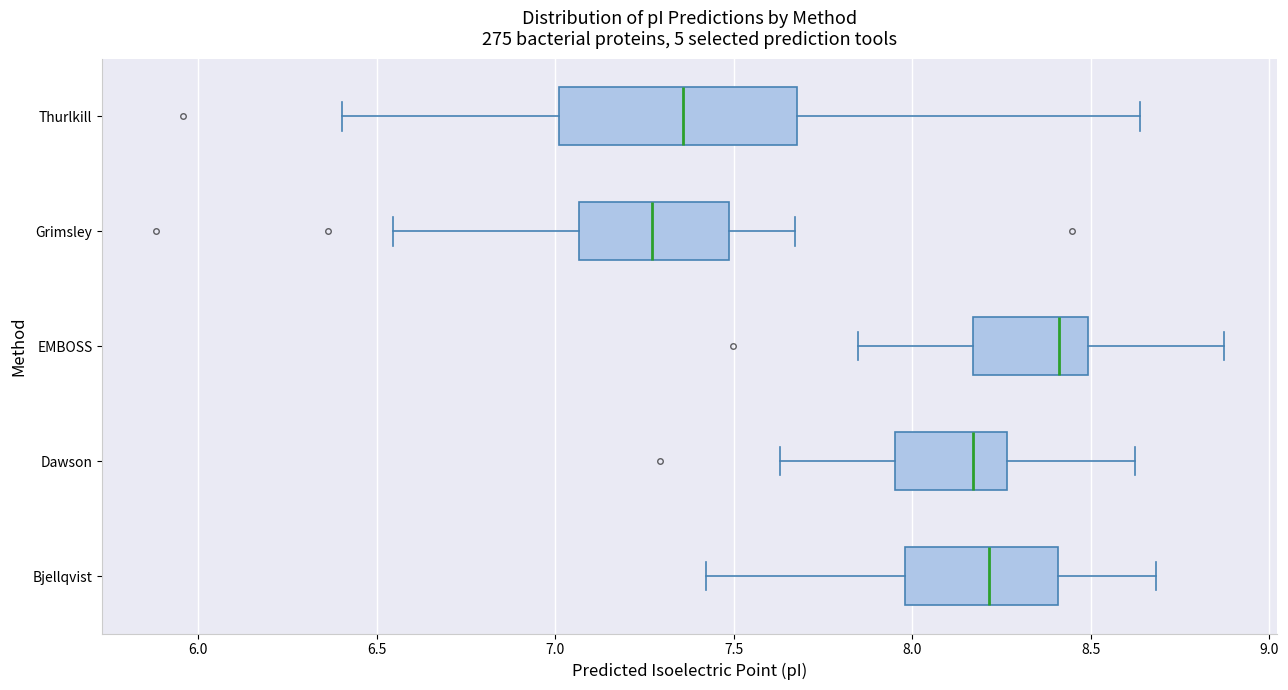

Which box is the widest, from its left edge to its right edge?

Thurlkill